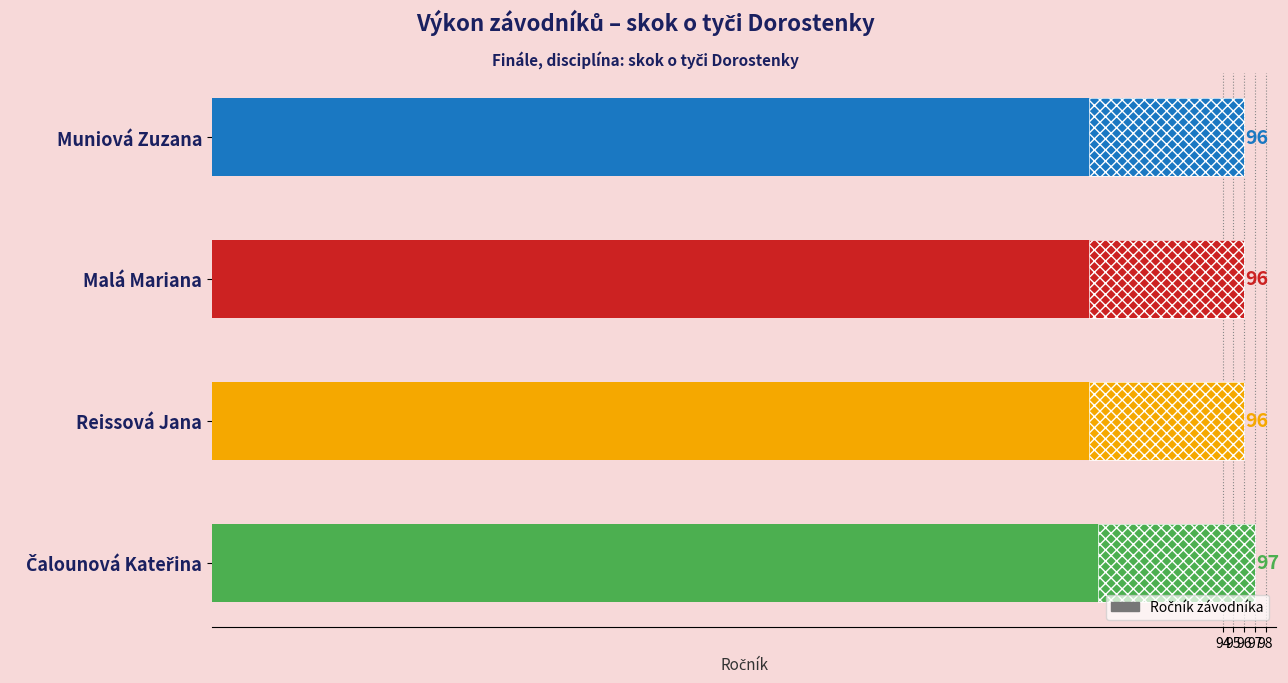

Approximately how many times larger is the value at Malá Mariana compared to Reissová Jana?

1.0